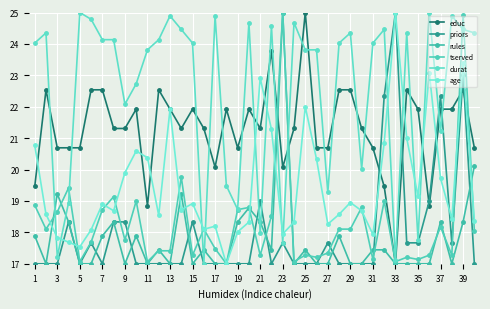

What is the maximum value shown in the chart?

25.0